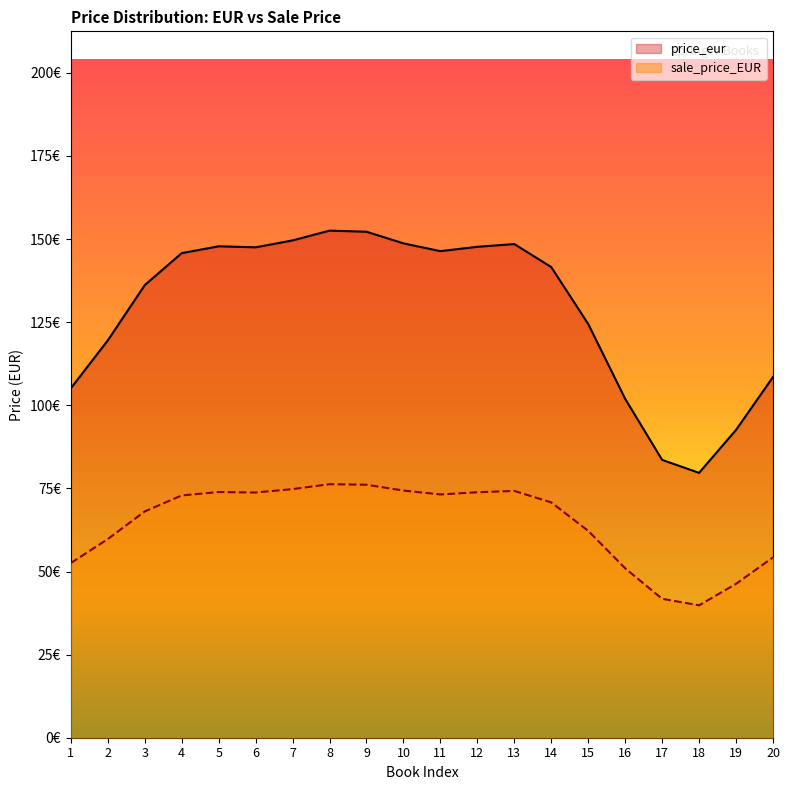

Is the value of sale_price_EUR at 10 greater than the value of price_eur at 15?

No